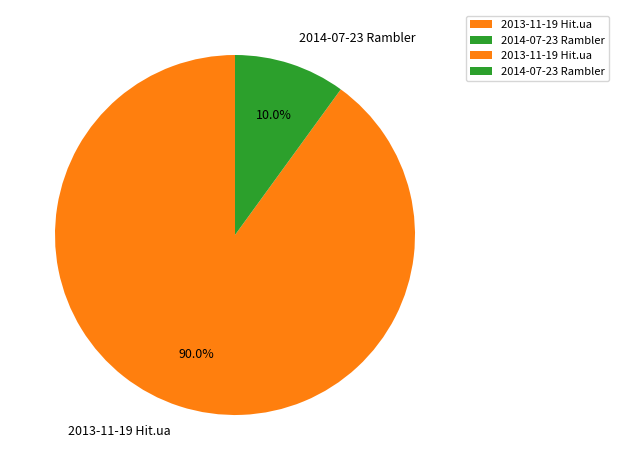

What portion of the pie excludes 2014-07-23 Rambler?

90.0%